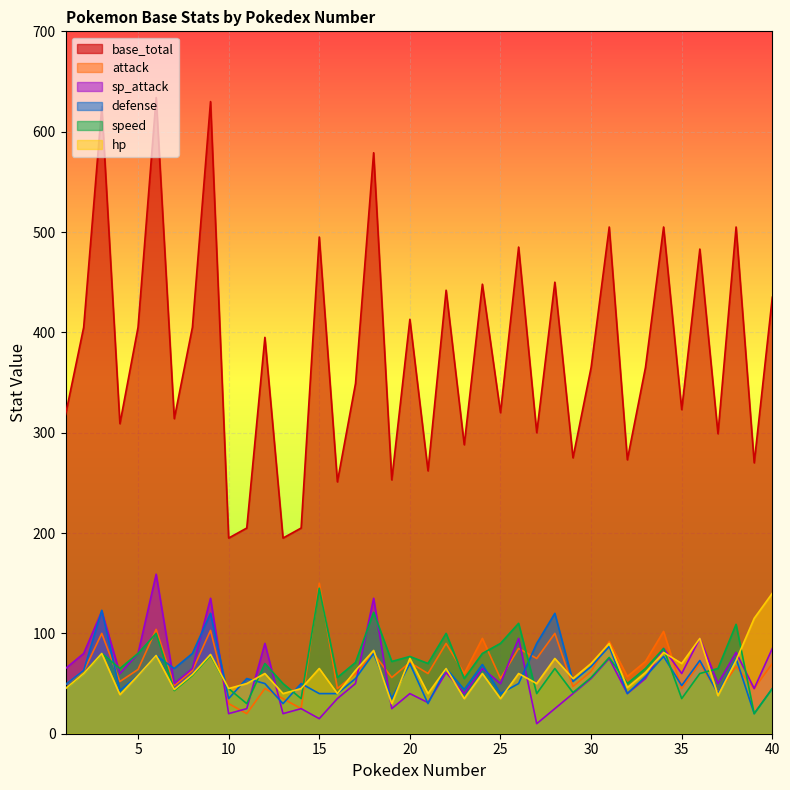

True or false: hp has a value of 27 at 14.

False